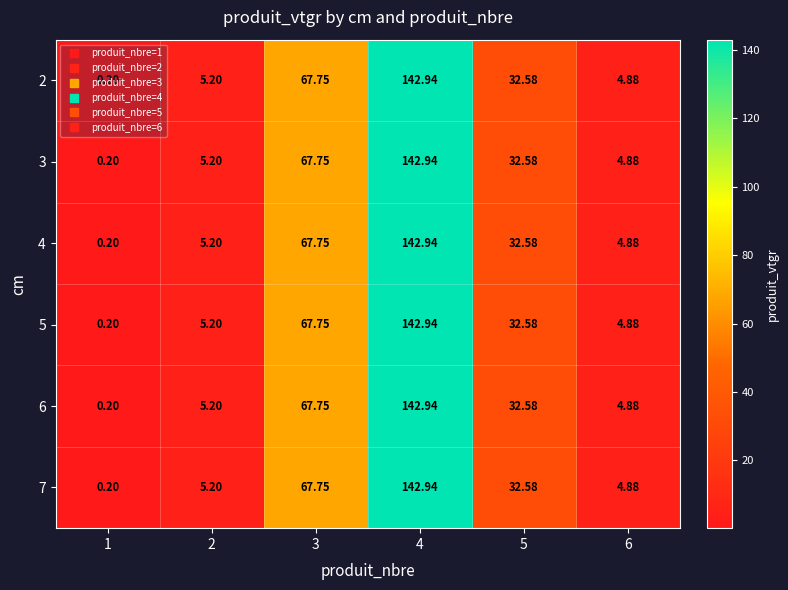

Is the value of 5 at 6 greater than the value of 4 at 3?

No